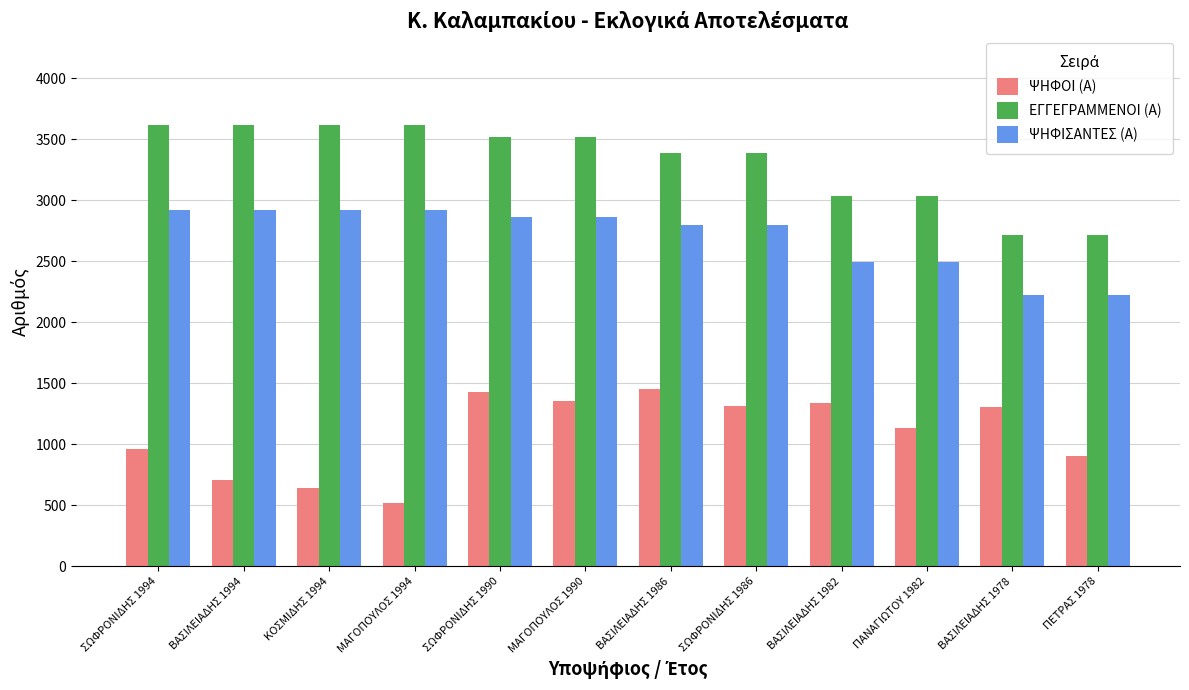

At ΒΑΣΙΛΕΙΑΔΗΣ 1986, list the series in order from smallest to largest.

ΨΗΦΟΙ (Α), ΨΗΦΙΣΑΝΤΕΣ (Α), ΕΓΓΕΓΡΑΜΜΕΝΟΙ (Α)